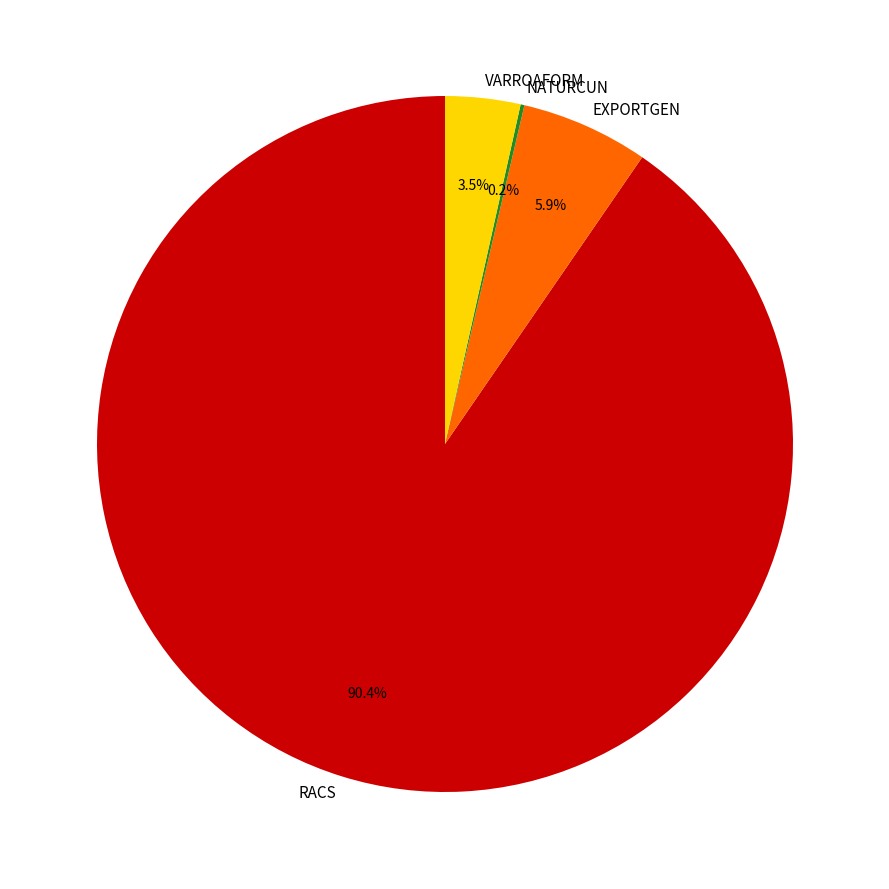

Which category has the biggest portion of the pie?

RACS